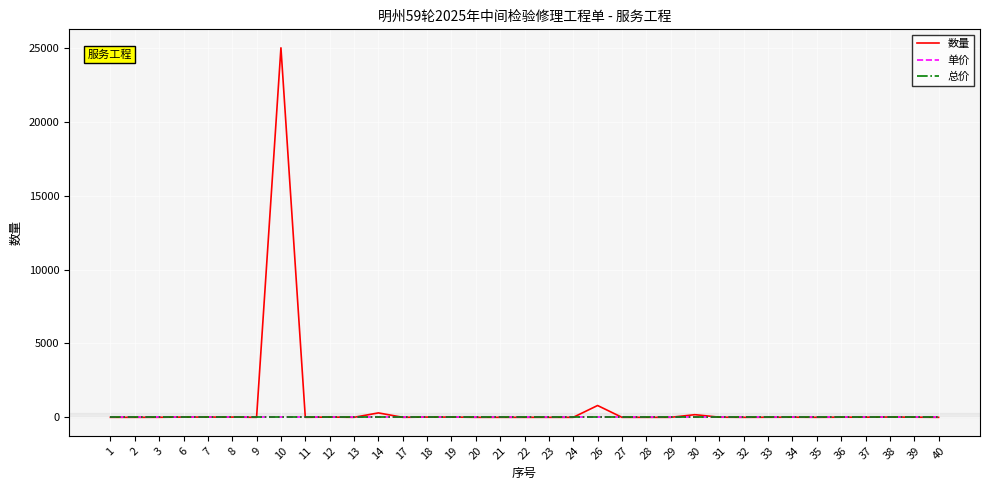

True or false: 单价 and 总价 cross at least once.

False